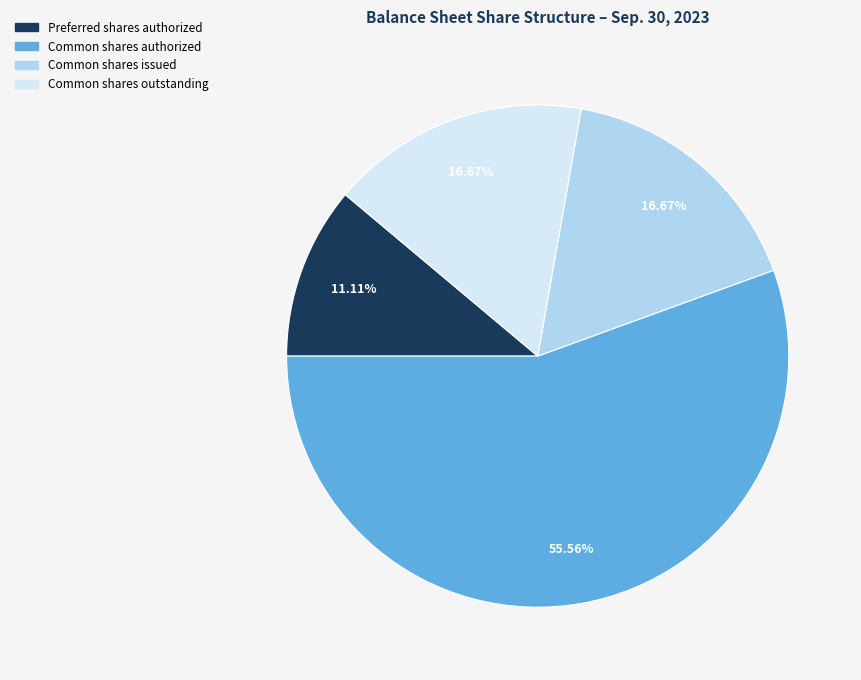

Is there any slice that represents more than half of the pie?

Yes